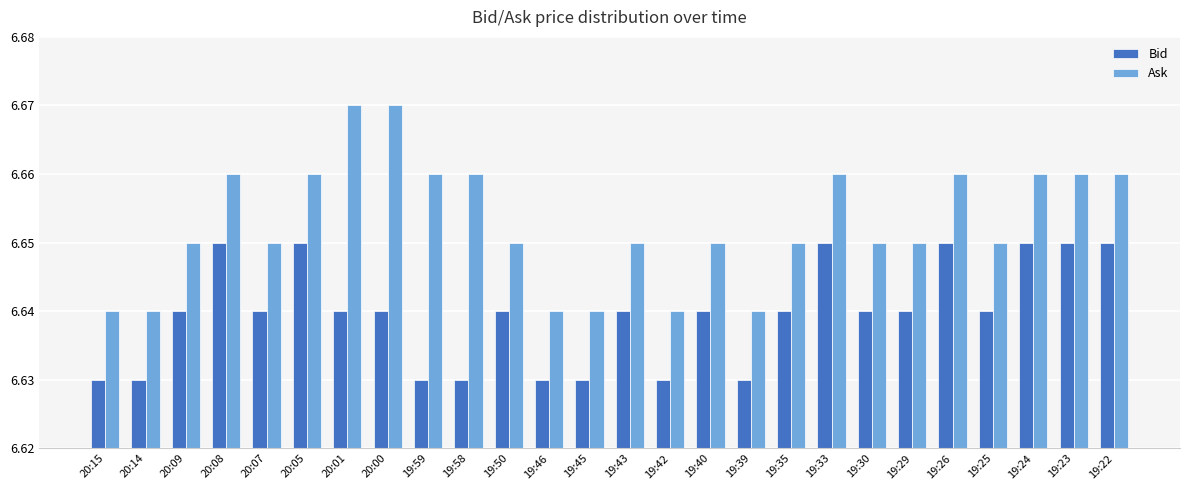

Is it true that Bid equals 2.8 at 20:01?

False